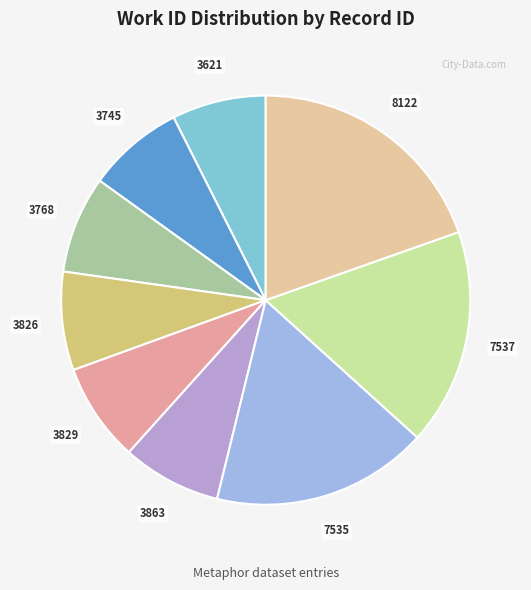

Approximately how many times larger is the value at 3621 compared to 7535?

0.4